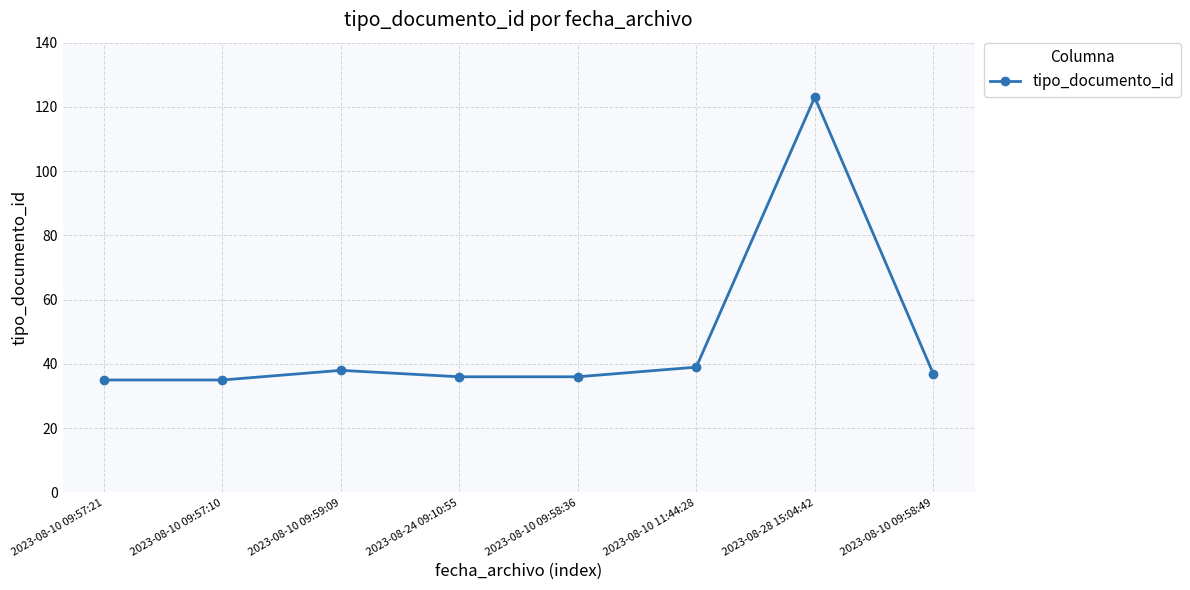

What value does the data have at 2023-08-10 09:59:09?

38